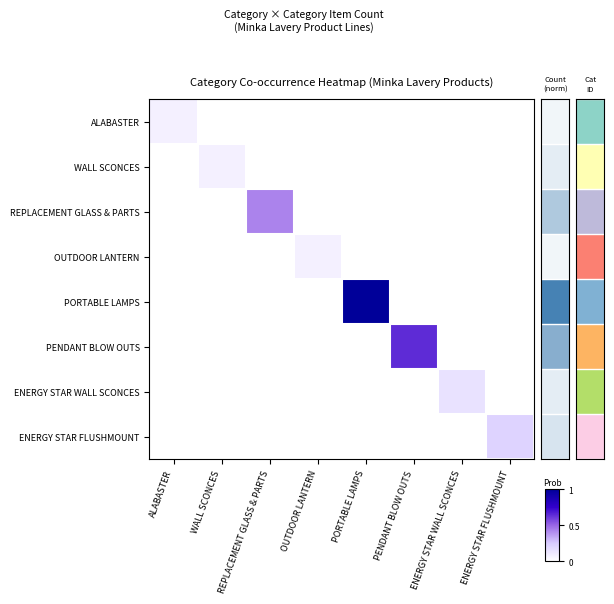

Reading right to left, list all the values displayed in this chart.

ALABASTER: ENERGY STAR FLUSHMOUNT=0.0	ENERGY STAR WALL SCONCES=0.0	PENDANT BLOW OUTS=0.0	PORTABLE LAMPS=0.0	OUTDOOR LANTERN=0.0	REPLACEMENT GLASS & PARTS=0.0	WALL SCONCES=0.0	ALABASTER=0.1
WALL SCONCES: ENERGY STAR FLUSHMOUNT=0.0	ENERGY STAR WALL SCONCES=0.0	PENDANT BLOW OUTS=0.0	PORTABLE LAMPS=0.0	OUTDOOR LANTERN=0.0	REPLACEMENT GLASS & PARTS=0.0	WALL SCONCES=0.1	ALABASTER=0.0
REPLACEMENT GLASS & PARTS: ENERGY STAR FLUSHMOUNT=0.0	ENERGY STAR WALL SCONCES=0.0	PENDANT BLOW OUTS=0.0	PORTABLE LAMPS=0.0	OUTDOOR LANTERN=0.0	REPLACEMENT GLASS & PARTS=0.4	WALL SCONCES=0.0	ALABASTER=0.0
OUTDOOR LANTERN: ENERGY STAR FLUSHMOUNT=0.0	ENERGY STAR WALL SCONCES=0.0	PENDANT BLOW OUTS=0.0	PORTABLE LAMPS=0.0	OUTDOOR LANTERN=0.1	REPLACEMENT GLASS & PARTS=0.0	WALL SCONCES=0.0	ALABASTER=0.0
PORTABLE LAMPS: ENERGY STAR FLUSHMOUNT=0.0	ENERGY STAR WALL SCONCES=0.0	PENDANT BLOW OUTS=0.0	PORTABLE LAMPS=1.0	OUTDOOR LANTERN=0.0	REPLACEMENT GLASS & PARTS=0.0	WALL SCONCES=0.0	ALABASTER=0.0
PENDANT BLOW OUTS: ENERGY STAR FLUSHMOUNT=0.0	ENERGY STAR WALL SCONCES=0.0	PENDANT BLOW OUTS=0.6	PORTABLE LAMPS=0.0	OUTDOOR LANTERN=0.0	REPLACEMENT GLASS & PARTS=0.0	WALL SCONCES=0.0	ALABASTER=0.0
ENERGY STAR WALL SCONCES: ENERGY STAR FLUSHMOUNT=0.0	ENERGY STAR WALL SCONCES=0.1	PENDANT BLOW OUTS=0.0	PORTABLE LAMPS=0.0	OUTDOOR LANTERN=0.0	REPLACEMENT GLASS & PARTS=0.0	WALL SCONCES=0.0	ALABASTER=0.0
ENERGY STAR FLUSHMOUNT: ENERGY STAR FLUSHMOUNT=0.2	ENERGY STAR WALL SCONCES=0.0	PENDANT BLOW OUTS=0.0	PORTABLE LAMPS=0.0	OUTDOOR LANTERN=0.0	REPLACEMENT GLASS & PARTS=0.0	WALL SCONCES=0.0	ALABASTER=0.0